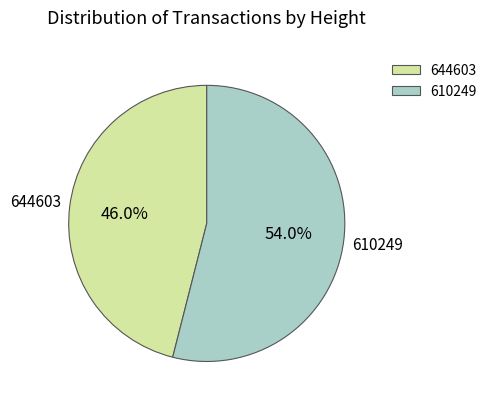

Between 644603 and 610249, which is larger?

610249